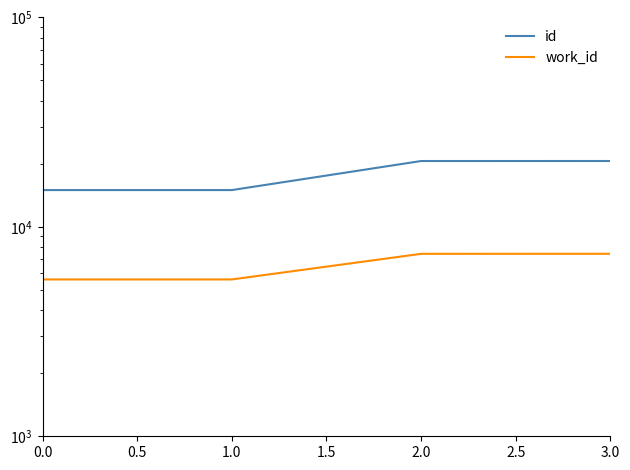

Reading right to left, transcribe all the data shown in this chart.

id: 20630	20625	14985	14984
work_id: 7438	7434	5610	5609